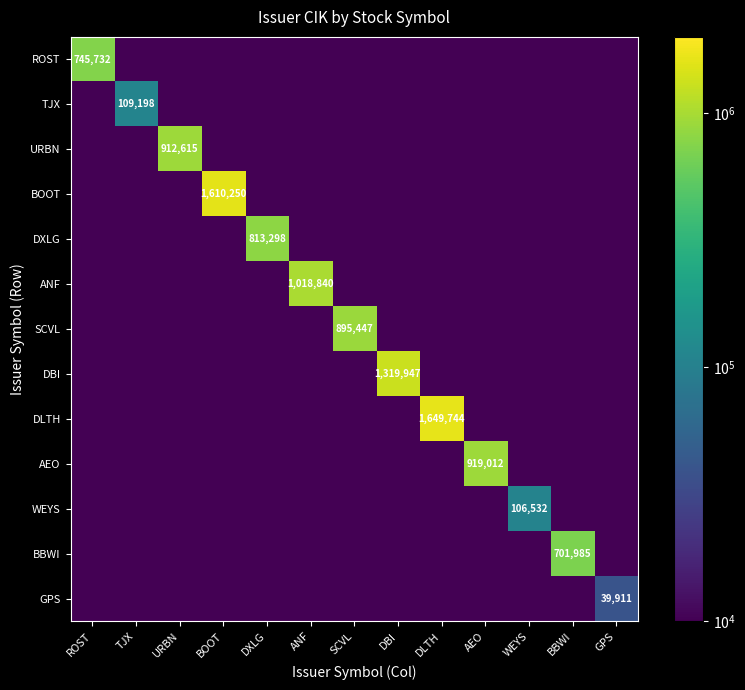

What is the difference between the highest and lowest values at SCVL?

895446.9